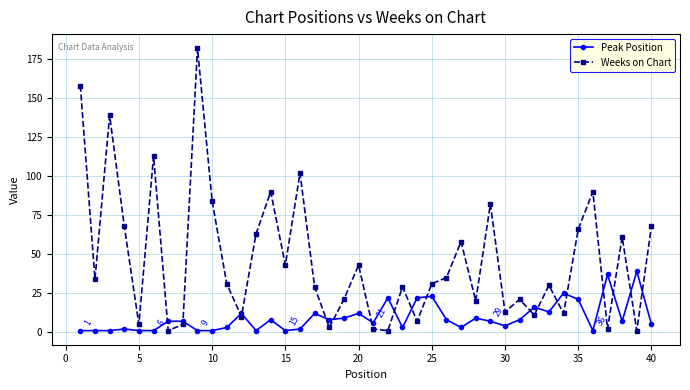

How many intersections are there between Peak Position and Weeks on Chart?

18